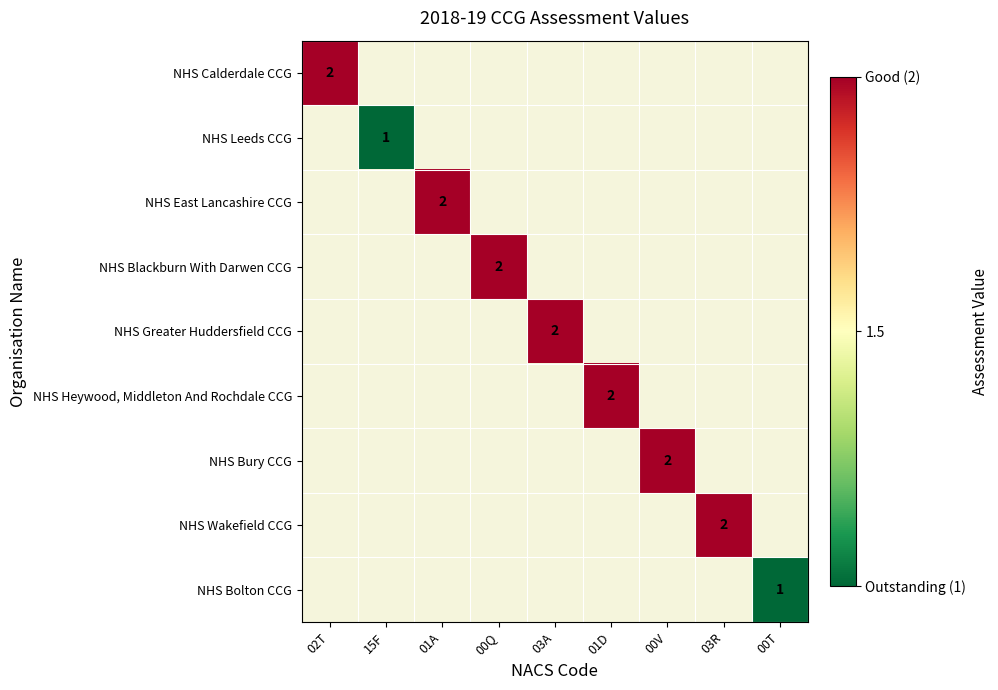

The value of NHS Bury CCG at 00V is 0.5. True or false?

False